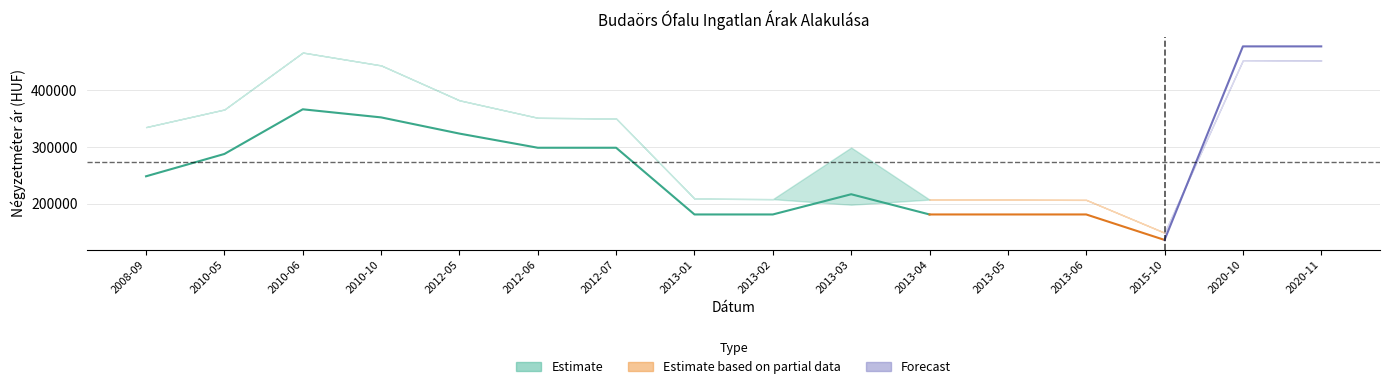

What is the value of the Átlagos reál ár point at the 1st from the left?

335227